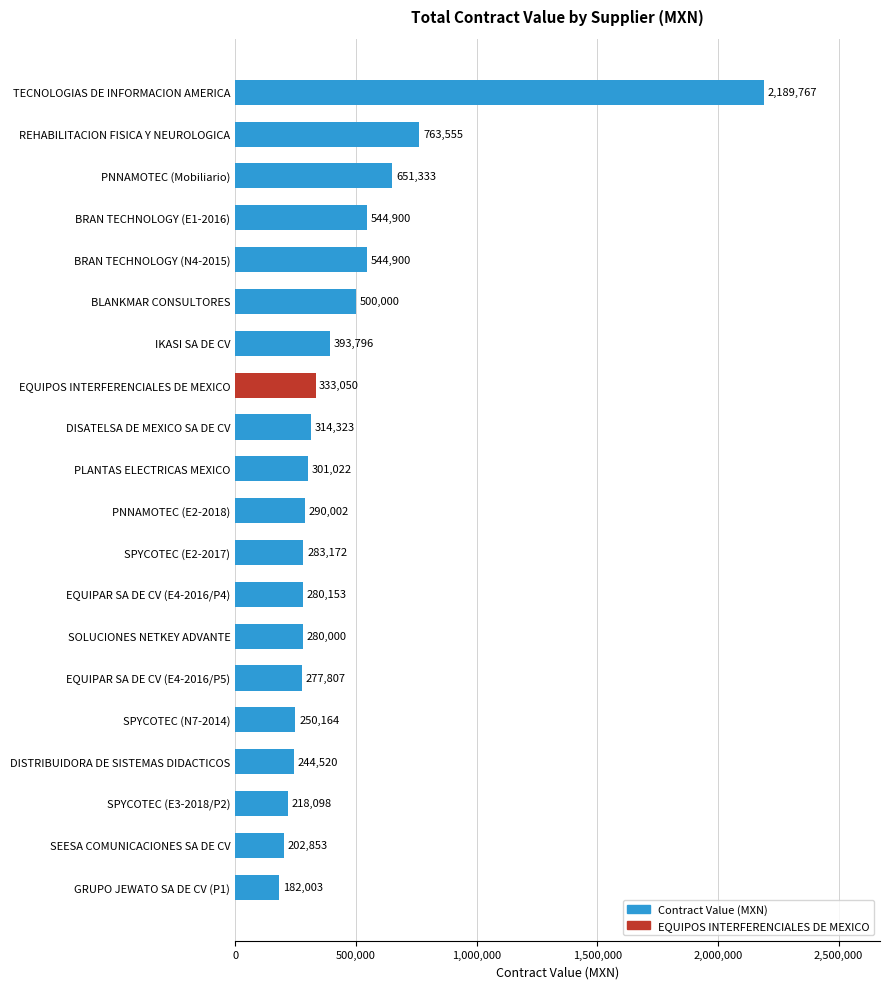

Does the chart contain any negative values?

No